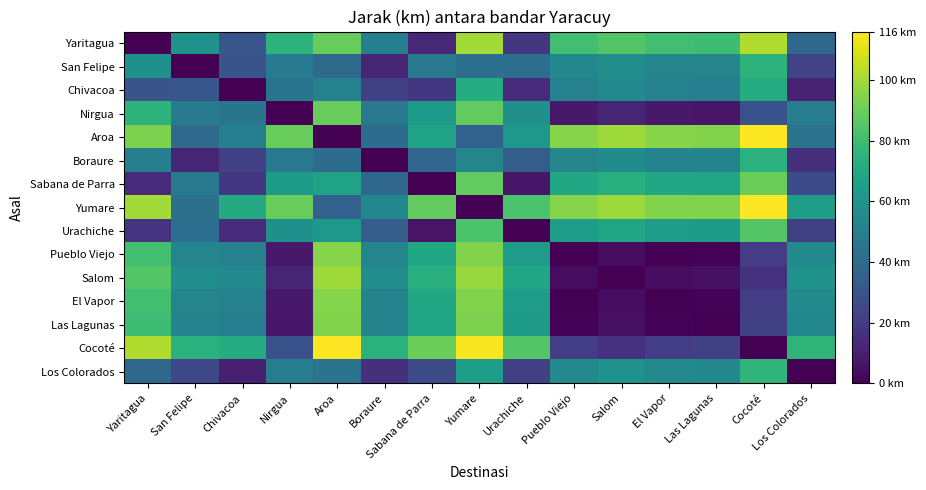

What is the difference between the highest and lowest values at Las Lagunas?

94